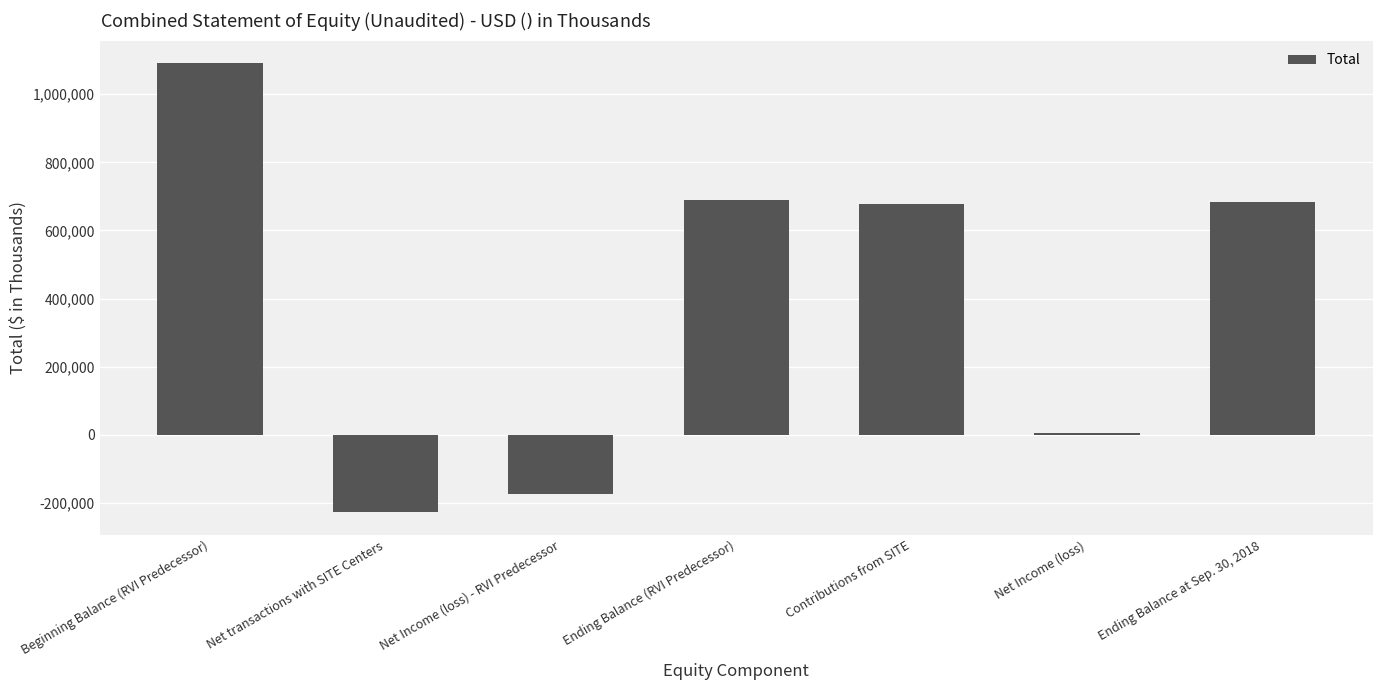

How many categories are shown in the chart?

7